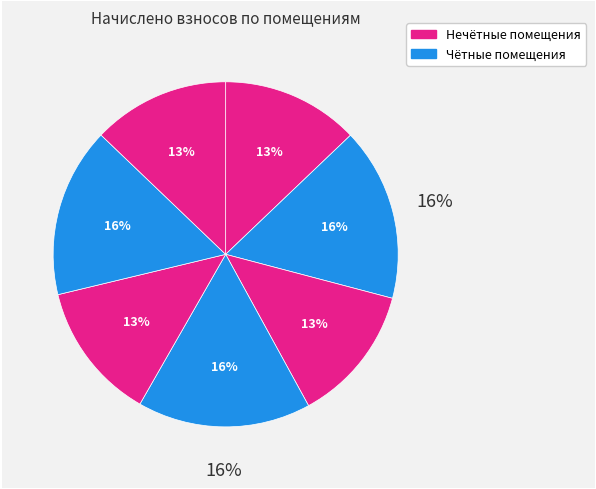

Which slice is the largest?

5